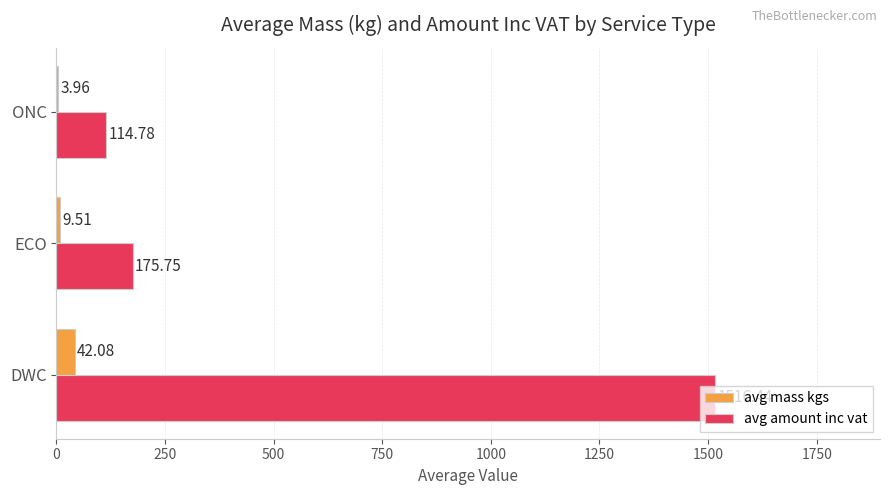

Between ECO and ONC, which series saw the biggest shift?

avg amount inc vat